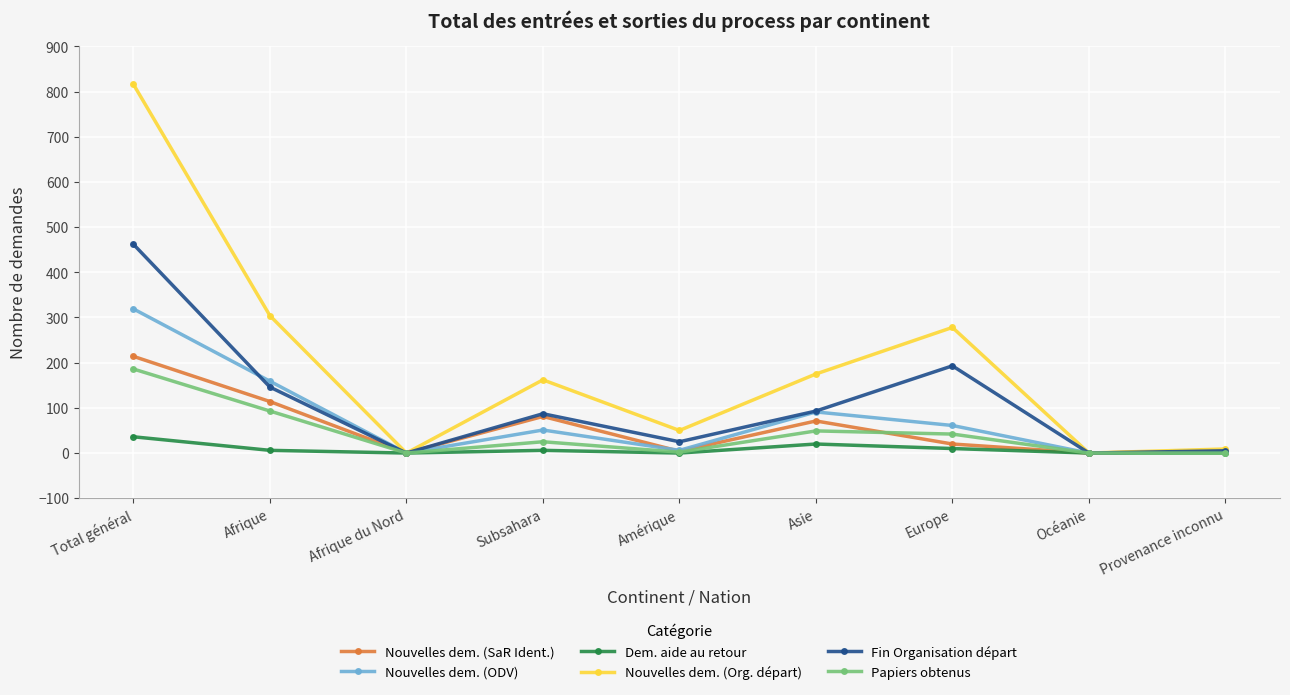

Which series has the largest total across all categories?

Nouvelles dem. (Org. départ)